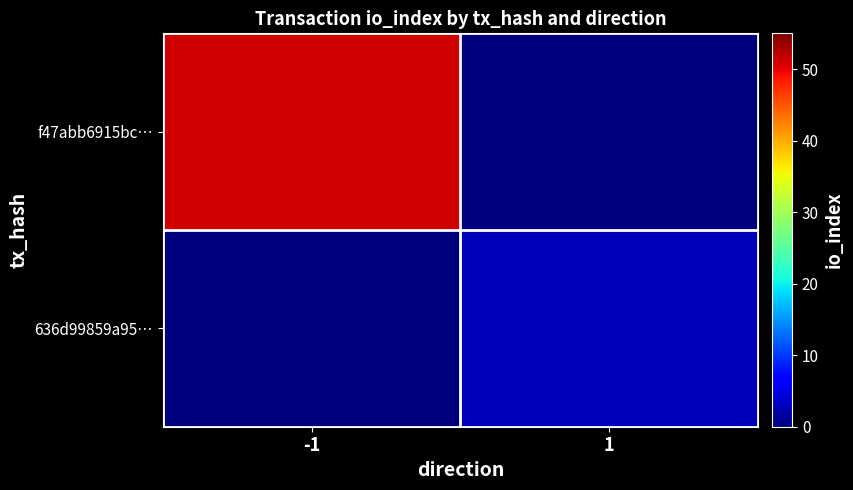

Which category has the lowest value across all series?

1